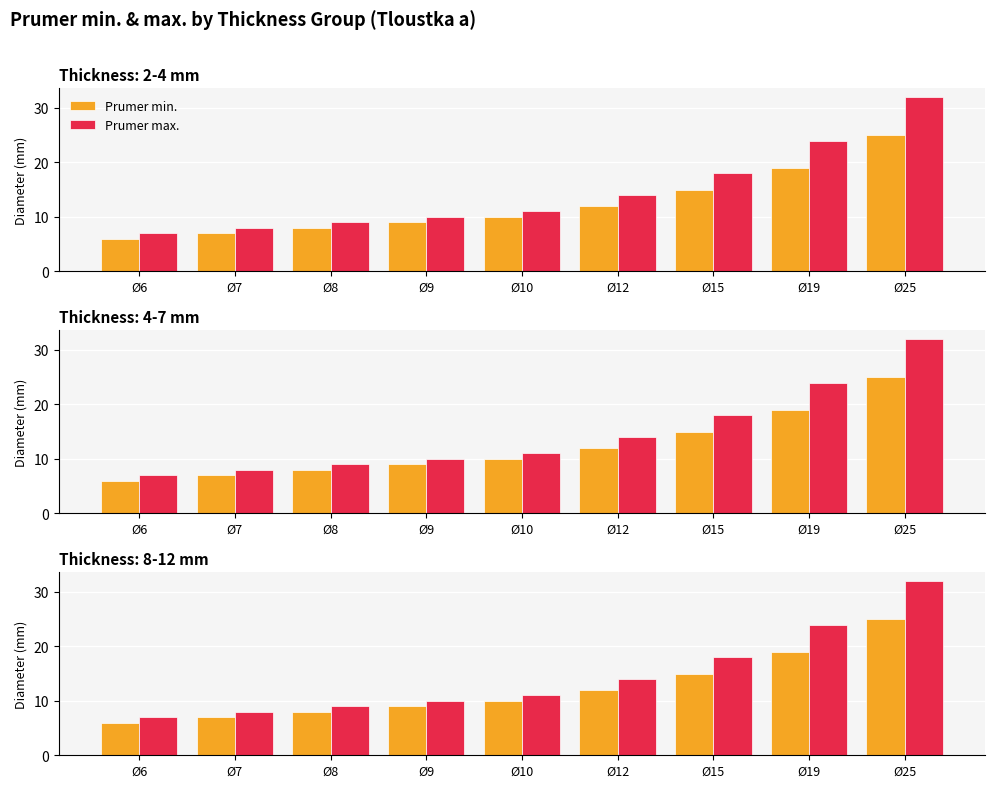

Is it true that Prumer max. equals 6 at Ø8?

False